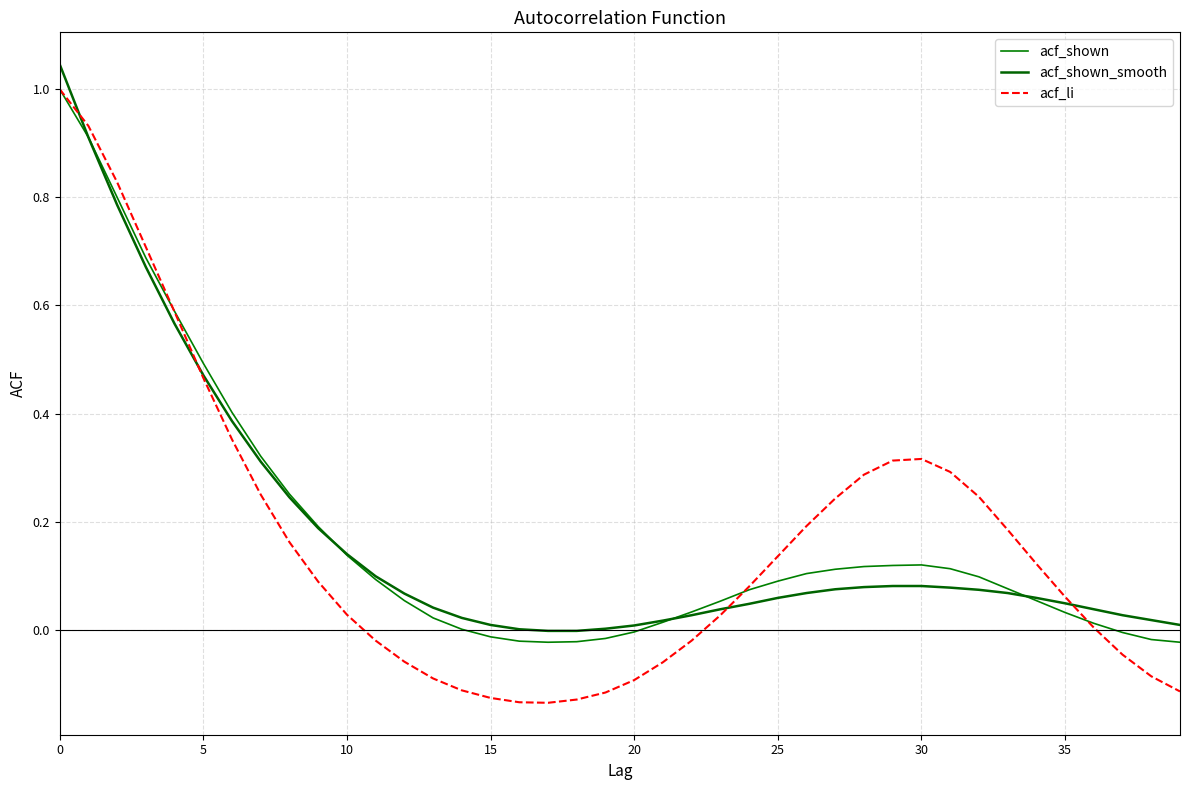

Is this an area chart (filled region under the line)?

No